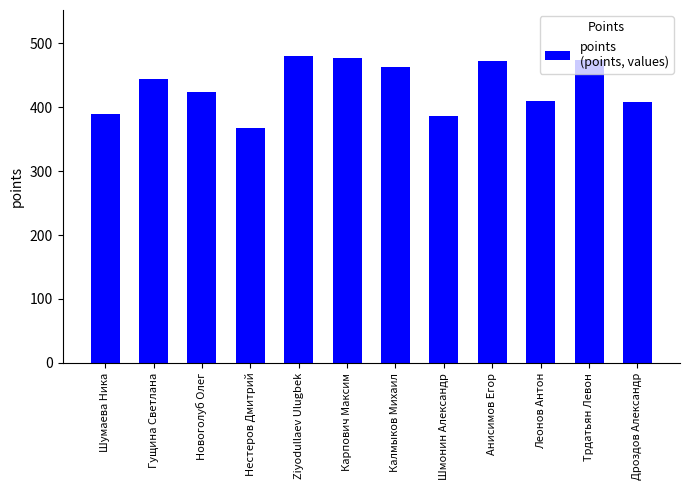

What is the ratio of the value at Дроздов Александр to the value at Гущина Светлана?

0.9